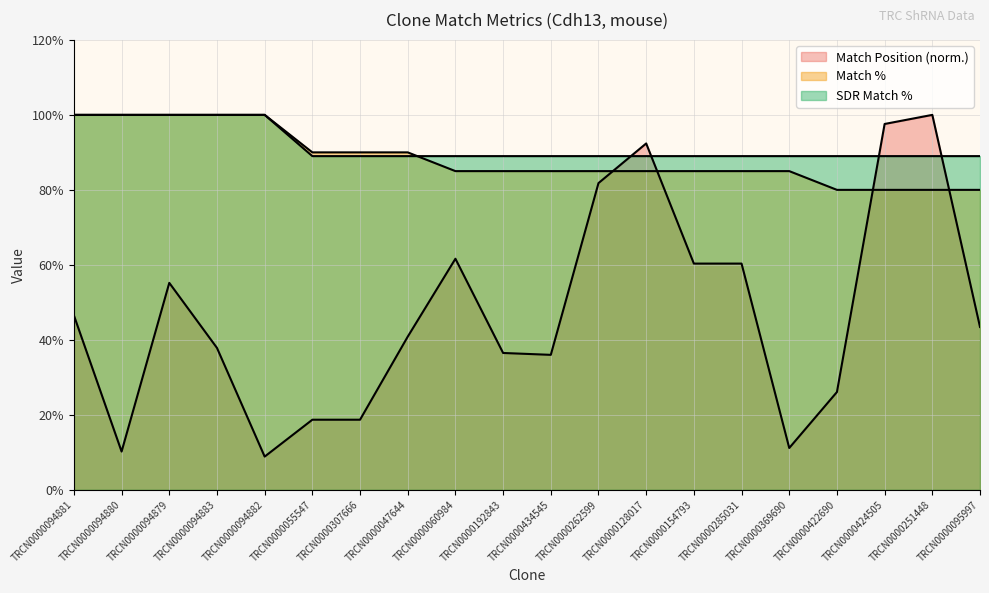

Reading left to right, transcribe all the data shown in this chart.

Match Position: 46.5	10.2	55.2	37.8	8.9	18.7	18.7	40.8	61.6	36.5	36.0	81.8	92.4	60.3	60.3	11.2	26.1	97.6	100.0	43.4
Match %: 100.0	100.0	100.0	100.0	100.0	90.0	90.0	90.0	85.0	85.0	85.0	85.0	85.0	85.0	85.0	85.0	80.0	80.0	80.0	80.0
SDR Match %: 100.0	100.0	100.0	100.0	100.0	89.0	89.0	89.0	89.0	89.0	89.0	89.0	89.0	89.0	89.0	89.0	89.0	89.0	89.0	89.0